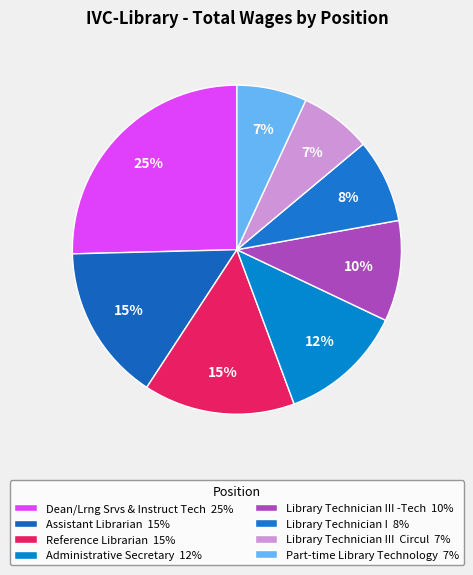

How many slices are in this pie chart?

8